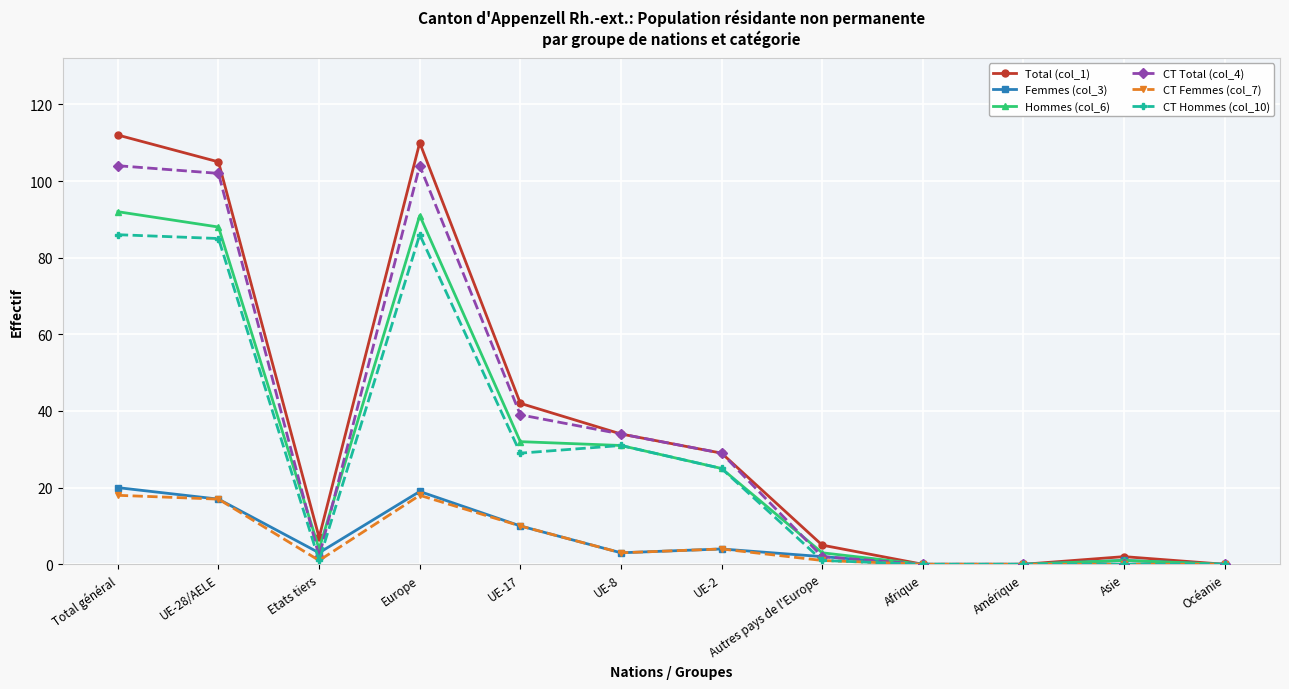

Rank the series by their maximum value, from highest to lowest.

Total (col_1), CT Total (col_4), Hommes (col_6), CT Hommes (col_10), Femmes (col_3), CT Femmes (col_7)